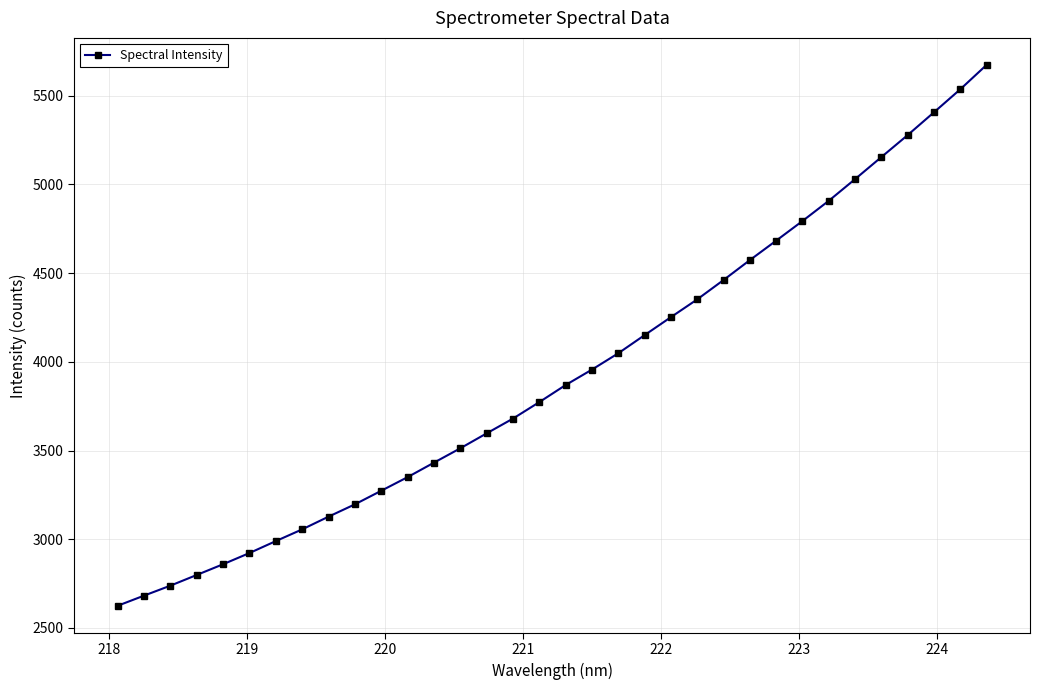

How many lines are shown in the chart?

1